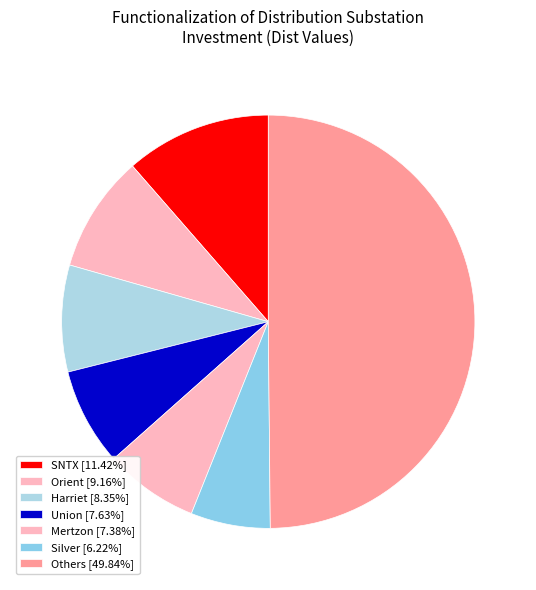

Count the number of slices in the pie.

7